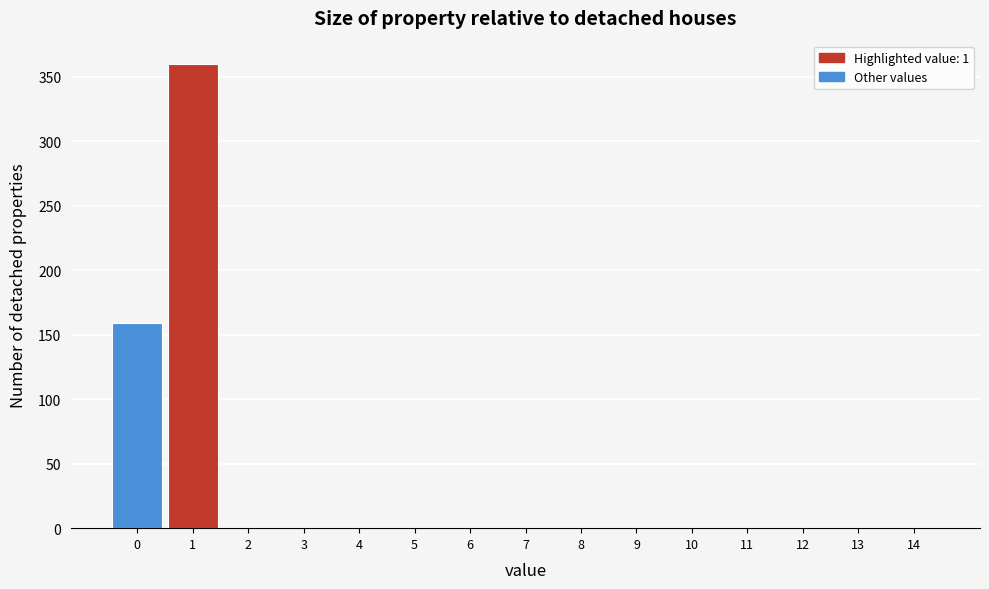

Reading right to left, what are all the values shown in this chart?

14=0	13=0	12=0	11=0	10=0	9=0	8=0	7=0	6=0	5=0	4=0	3=0	2=0	1=360	0=159